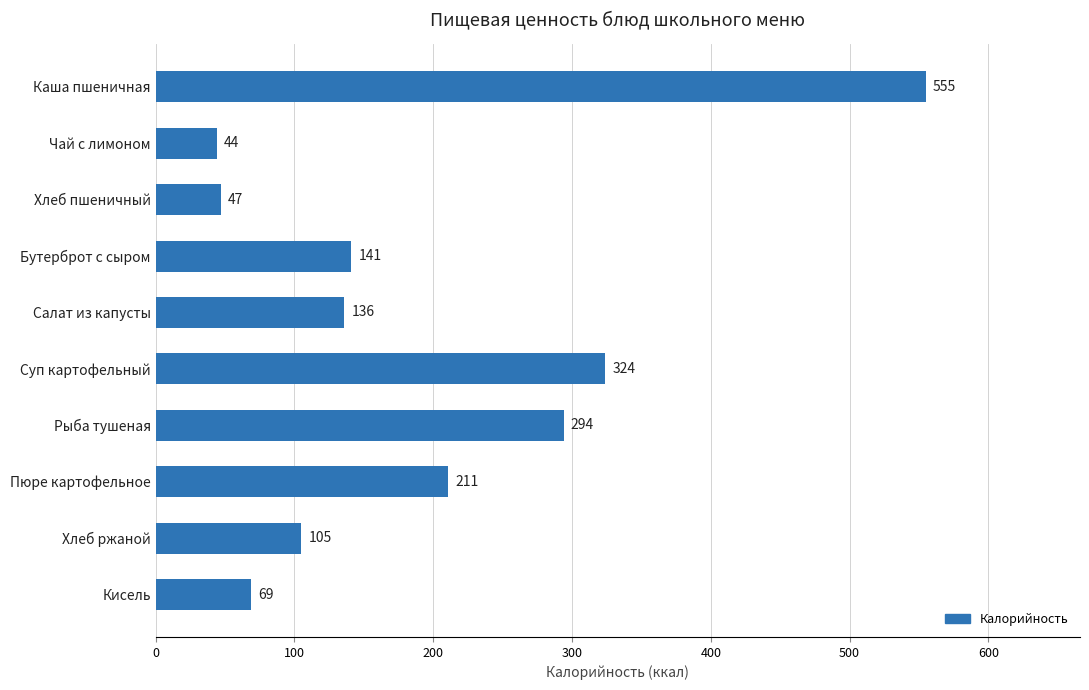

Are the bars horizontal?

Yes